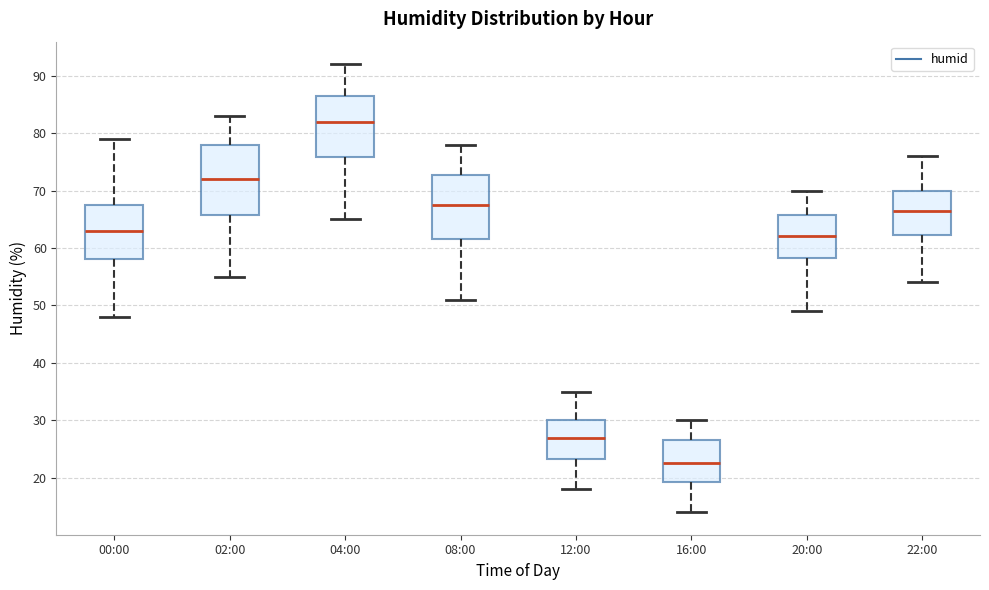

Reading left to right, transcribe this box plot: for each box, give where its median line is, the range the box spans, and where its two whiskers end, as read against the y-axis. The values are not printed on the chart, so give them approximately, as read against the axis.

00:00: median 63, box 58 to 68, whiskers 48 to 79
02:00: median 72, box 66 to 78, whiskers 55 to 83
04:00: median 82, box 76 to 87, whiskers 65 to 92
08:00: median 68, box 62 to 73, whiskers 51 to 78
12:00: median 27, box 23 to 30, whiskers 18 to 35
16:00: median 23, box 19 to 27, whiskers 14 to 30
20:00: median 62, box 58 to 66, whiskers 49 to 70
22:00: median 67, box 62 to 70, whiskers 54 to 76